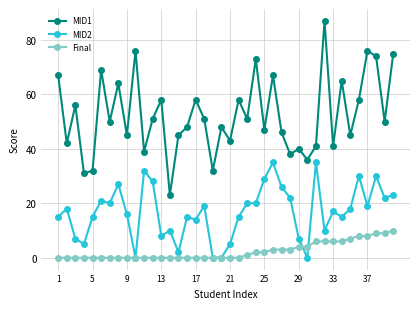

True or false: MID1 and Final intersect in this chart.

False